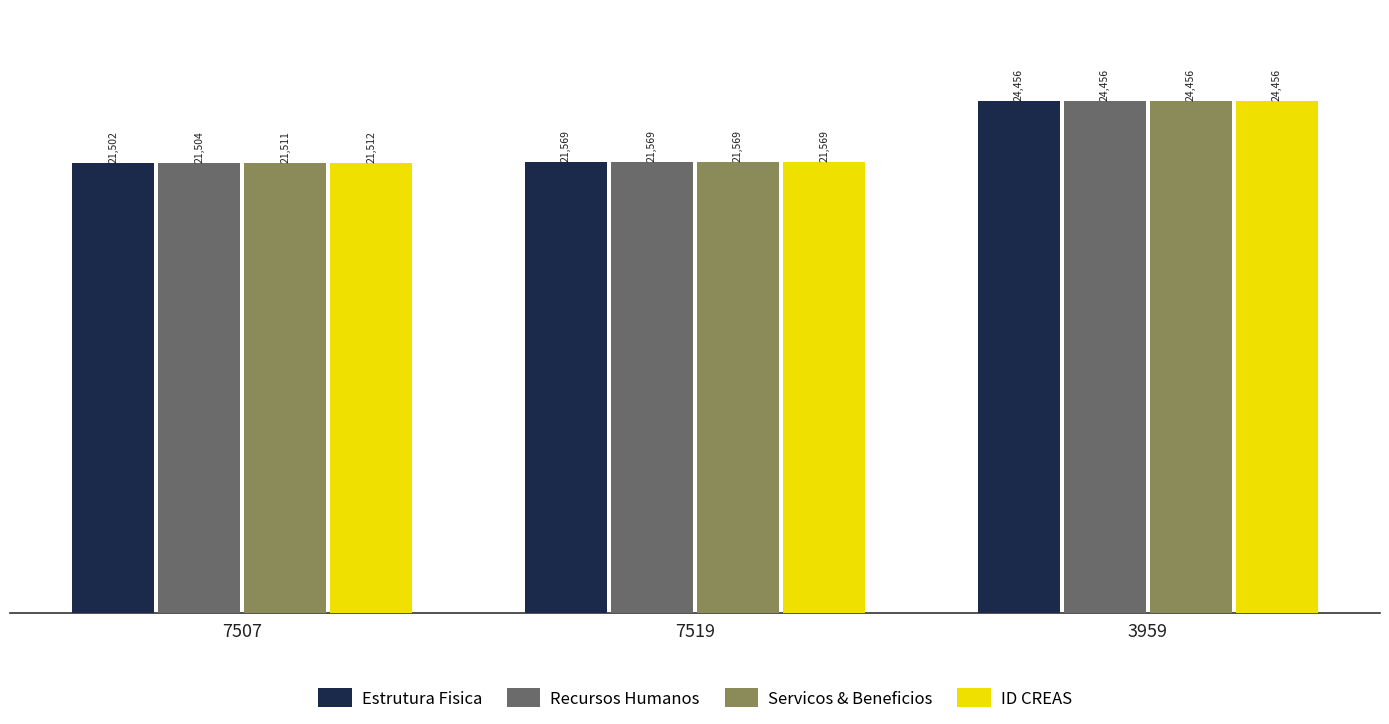

How many bars are there in each group?

4